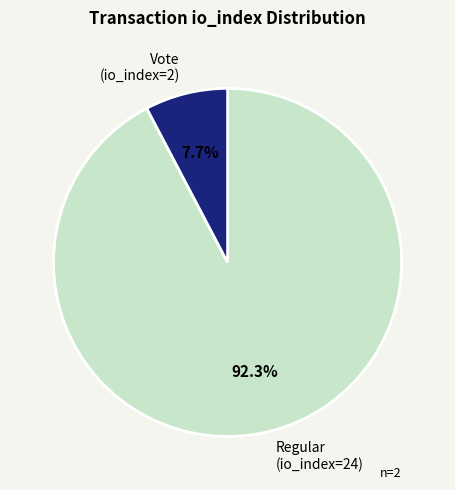

Is there any slice that represents more than half of the pie?

Yes